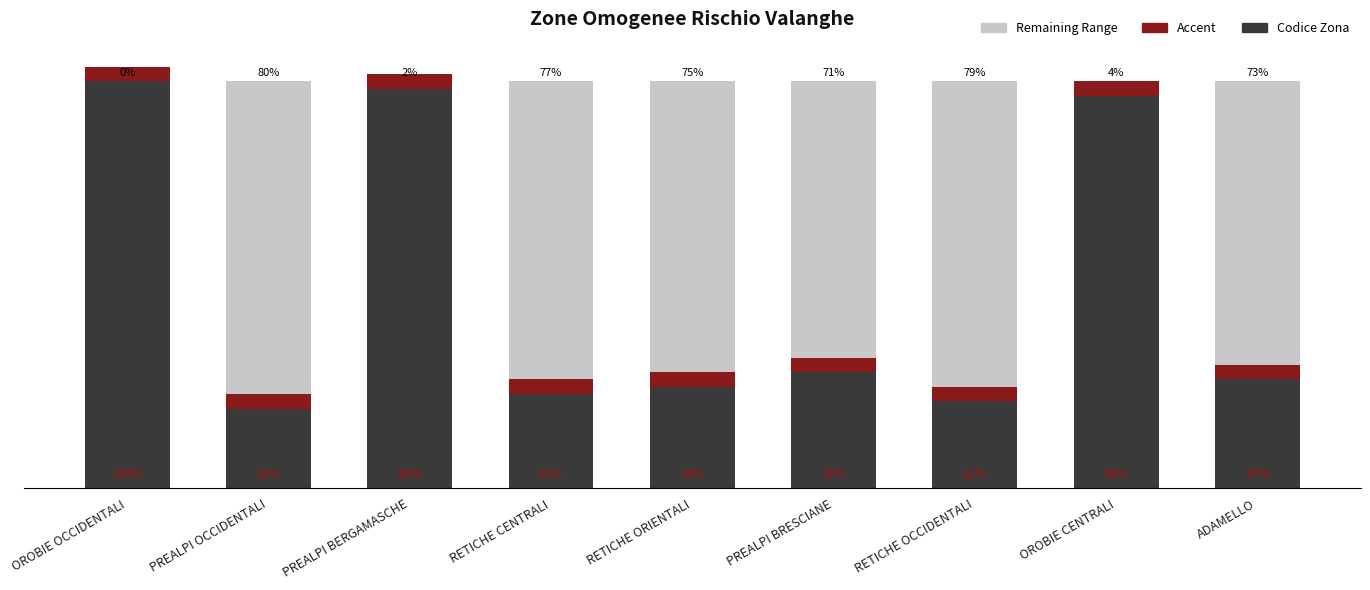

Is it true that the value at PREALPI BERGAMASCHE is 55?

True